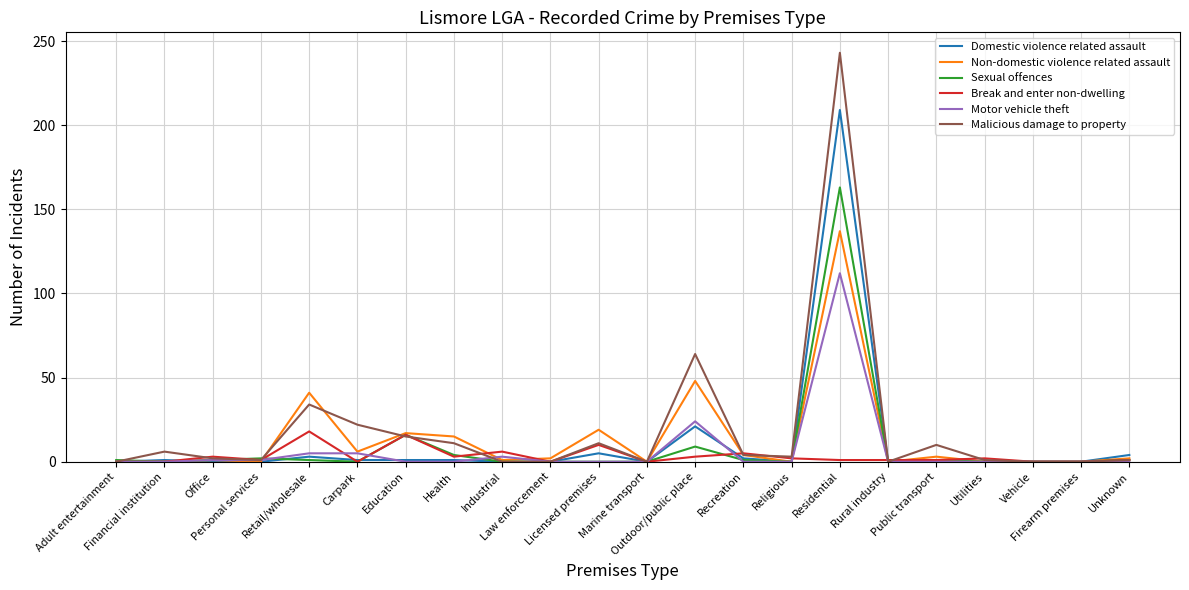

At which label is Sexual offences closest to 81?

Education